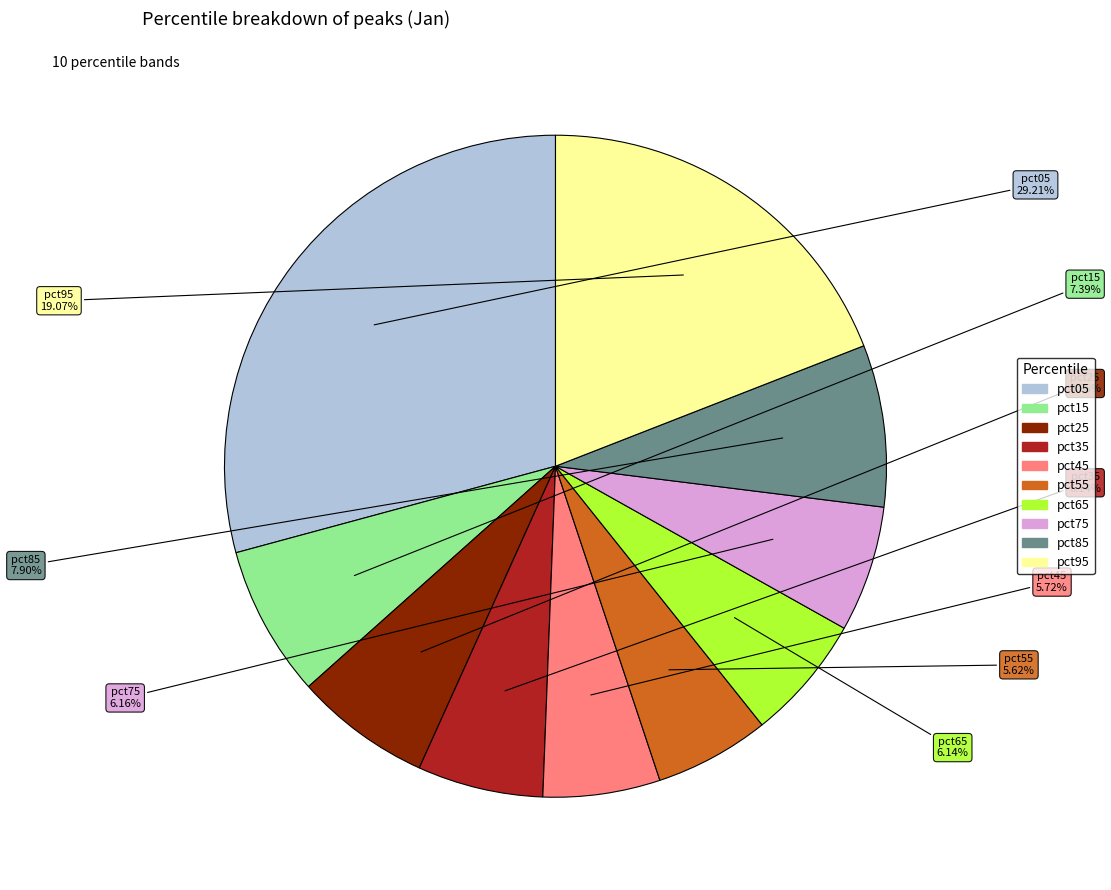

What percentage is the pct95 slice, to the nearest percent?

19%